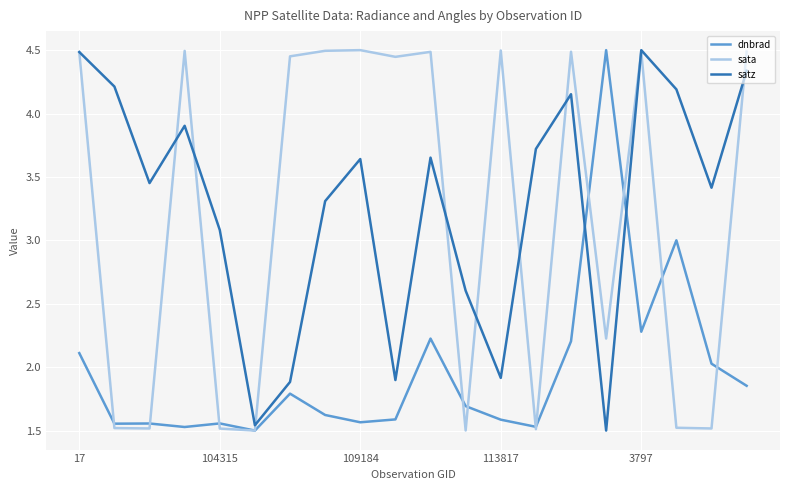

Which series ends up on top after the final intersection of dnbrad and satz?

satz